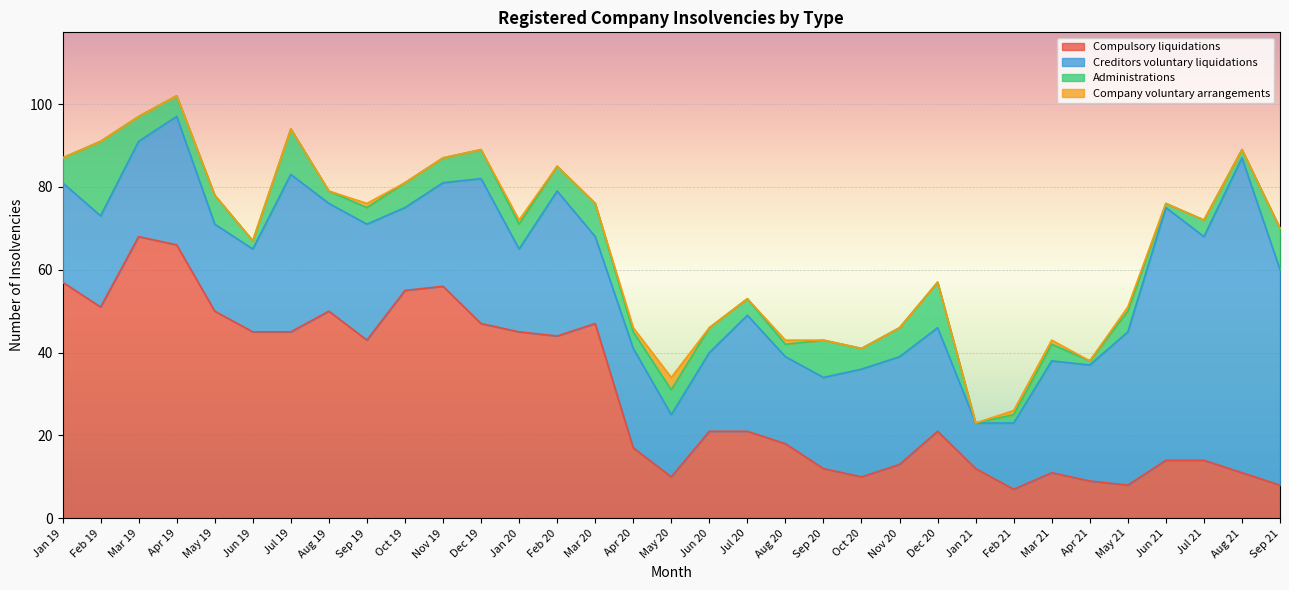

List the series in order of their peak value, highest first.

Creditors voluntary liquidations, Compulsory liquidations, Administrations, Company voluntary arrangements